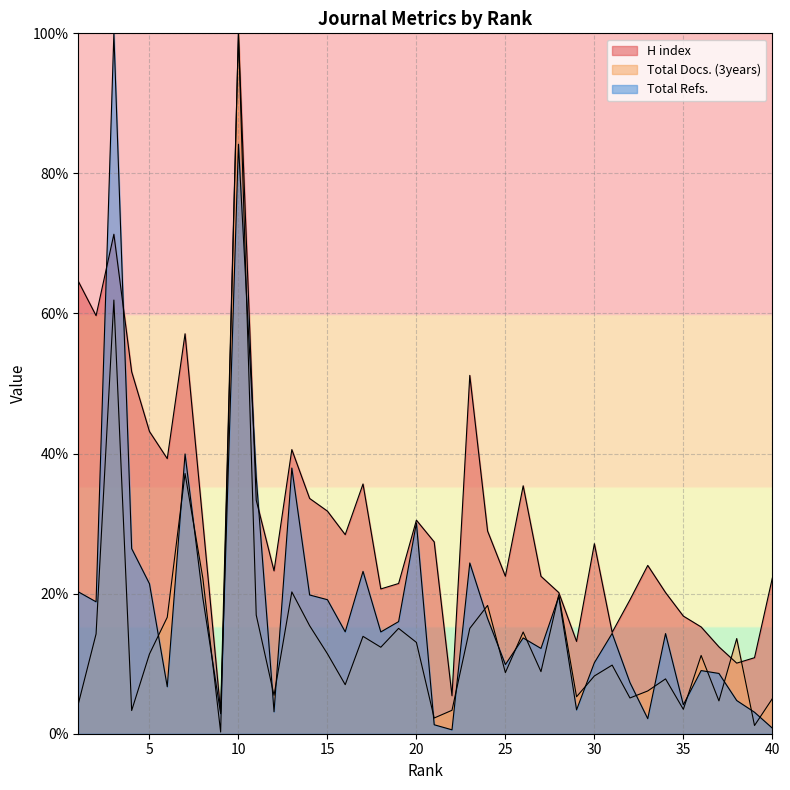

Reading left to right, list all the values displayed in this chart.

H index: 64.6	59.7	71.3	51.7	43.2	39.3	57.1	30.2	3.1	100.0	33.3	23.3	40.6	33.6	31.8	28.4	35.7	20.7	21.4	30.5	27.4	5.4	51.2	28.9	22.5	35.4	22.5	20.2	13.2	27.1	14.5	19.1	24.0	20.2	16.8	15.2	12.4	10.1	10.9	22.2
Total Docs. (3years): 4.2	14.2	61.9	3.3	11.4	16.6	37.2	22.2	0.2	100.0	16.9	5.5	20.2	15.4	11.4	7.0	13.9	12.3	15.0	13.0	2.2	3.3	15.0	18.3	8.7	14.5	8.9	19.8	5.3	8.2	9.8	5.1	6.1	7.8	3.5	11.2	4.7	13.6	1.2	5.0
Total Refs.: 20.3	18.8	100.0	26.4	21.4	6.7	39.9	19.4	2.9	84.2	36.6	3.1	37.9	19.8	19.1	14.5	23.2	14.5	16.0	30.1	1.3	0.6	24.4	16.5	9.9	13.7	12.2	19.6	3.4	10.1	14.3	7.3	2.1	14.3	4.1	9.0	8.6	4.7	3.1	0.8